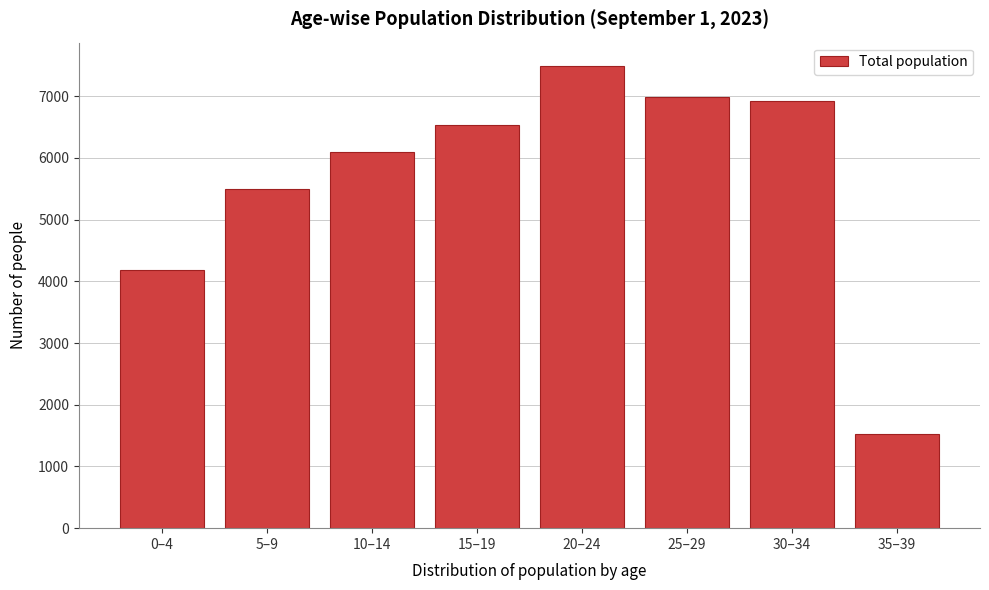

Reading left to right, what are all the values shown in this chart?

4186	5490	6092	6527	7495	6995	6929	1530